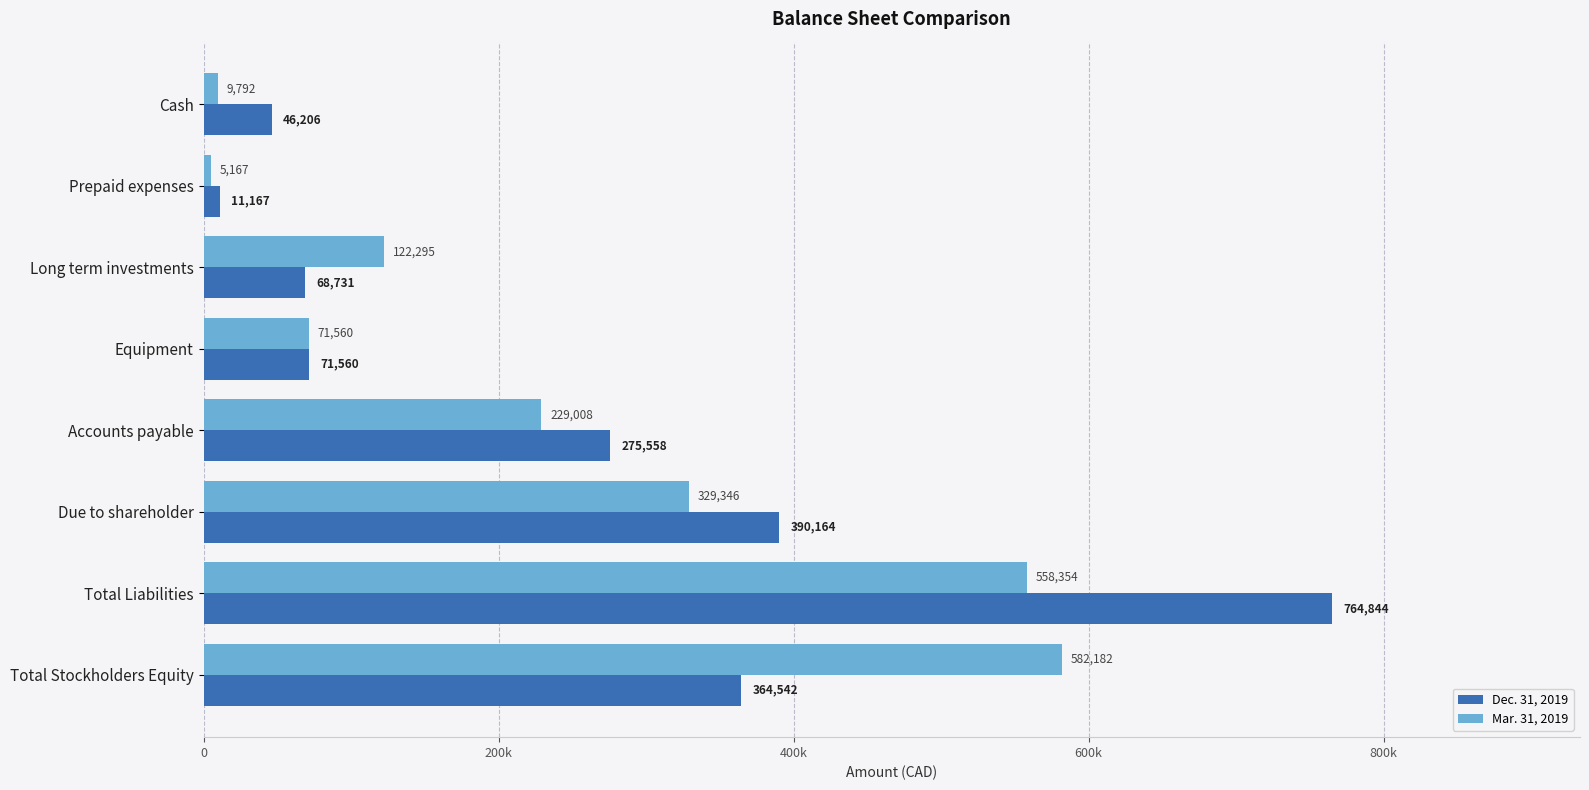

What are all the series names shown in the legend?

Dec. 31, 2019, Mar. 31, 2019